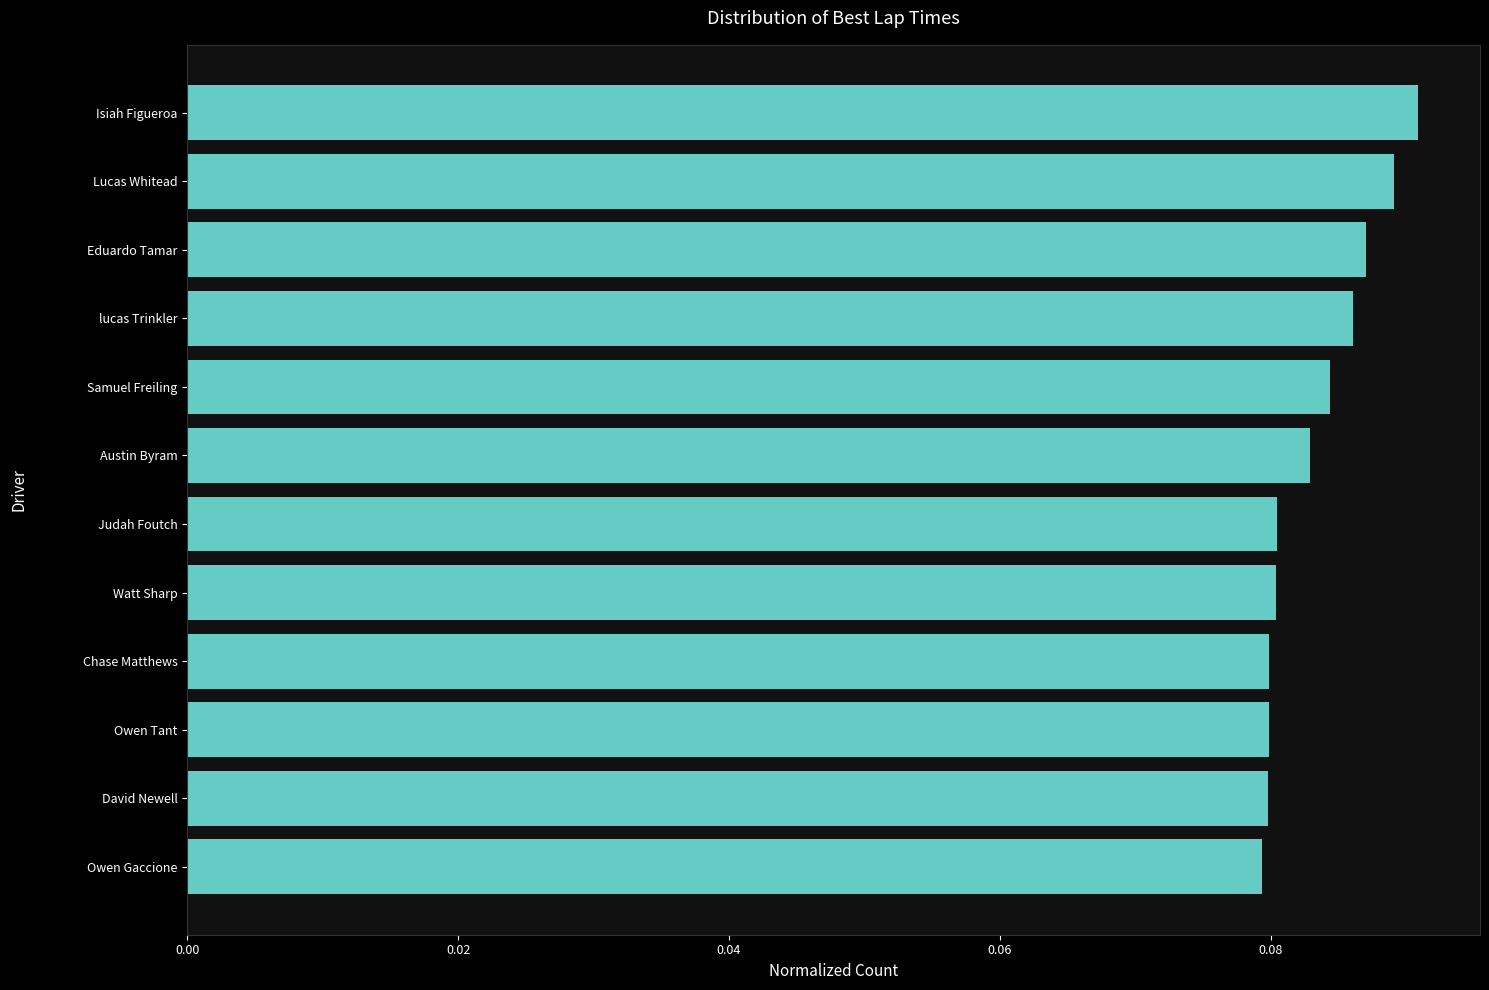

Between Isiah Figueroa and Samuel Freiling, which is larger?

Isiah Figueroa